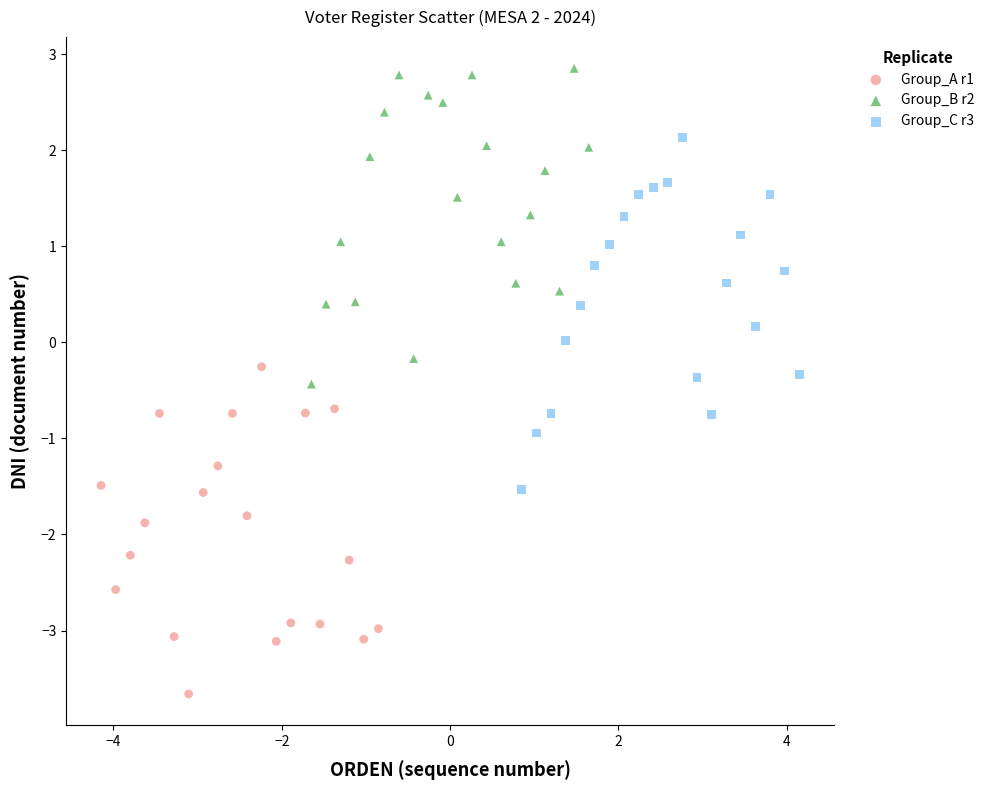

Which series contains the highest Y value?

Group_B r2